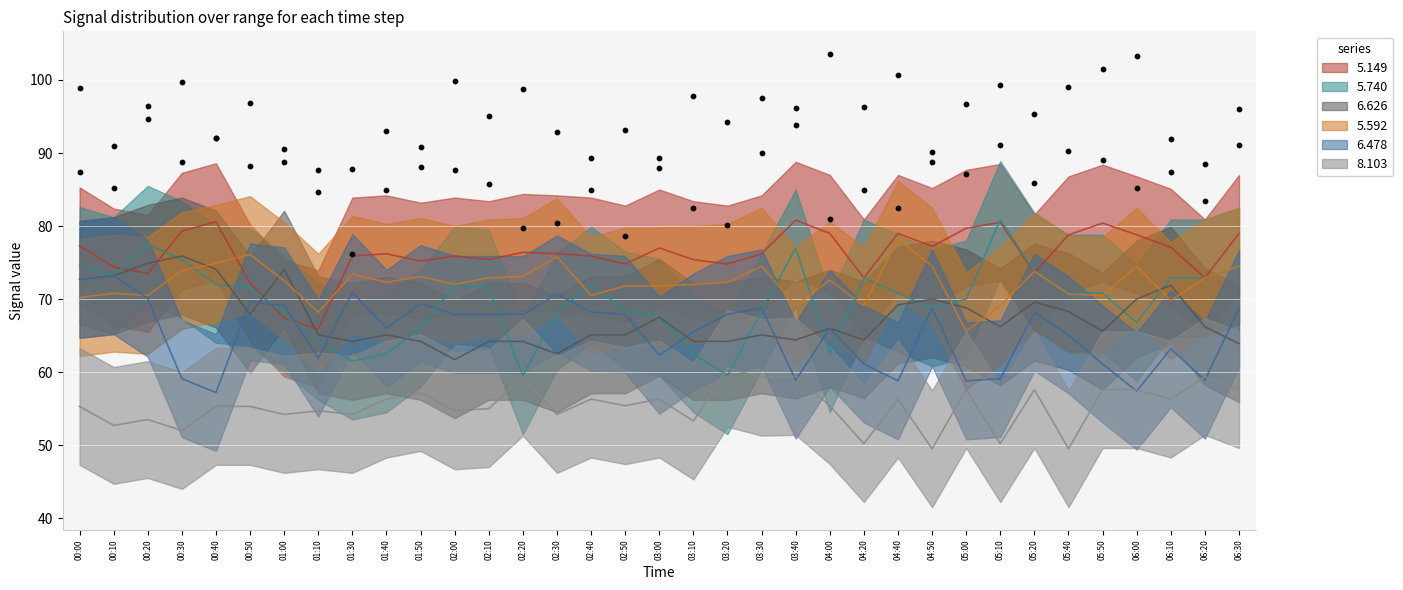

At how many categories does at least one series exceed 74?

31